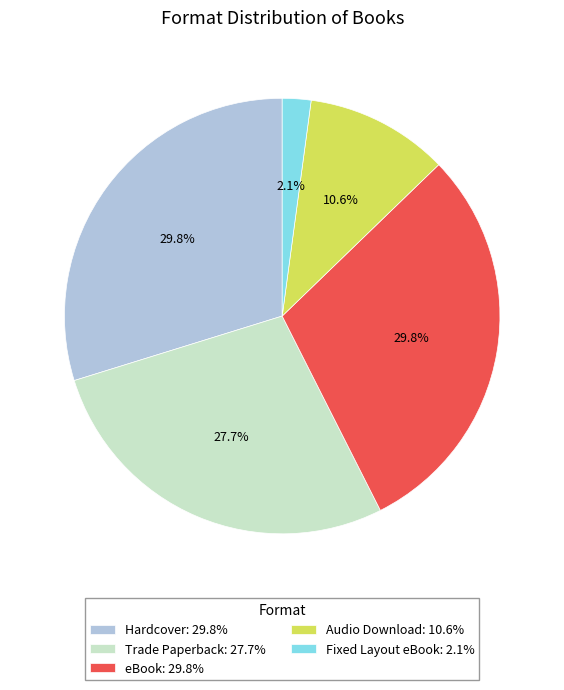

Do Hardcover and Fixed Layout eBook together represent more than half of the pie?

No